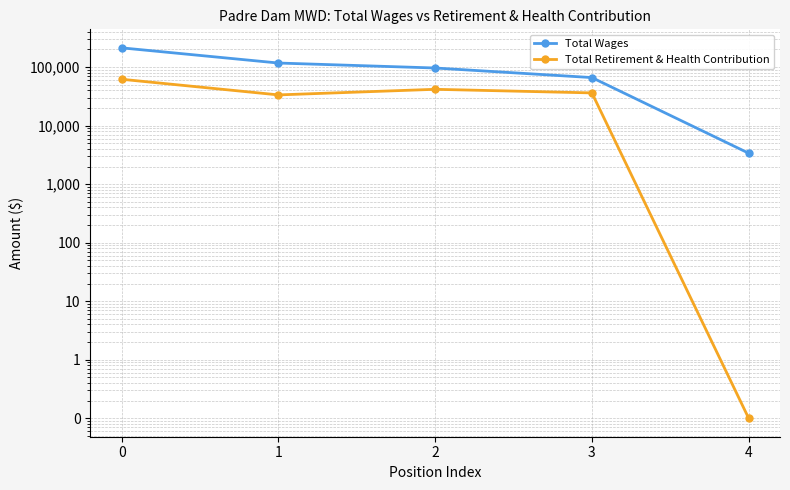

How many lines are shown in the chart?

2